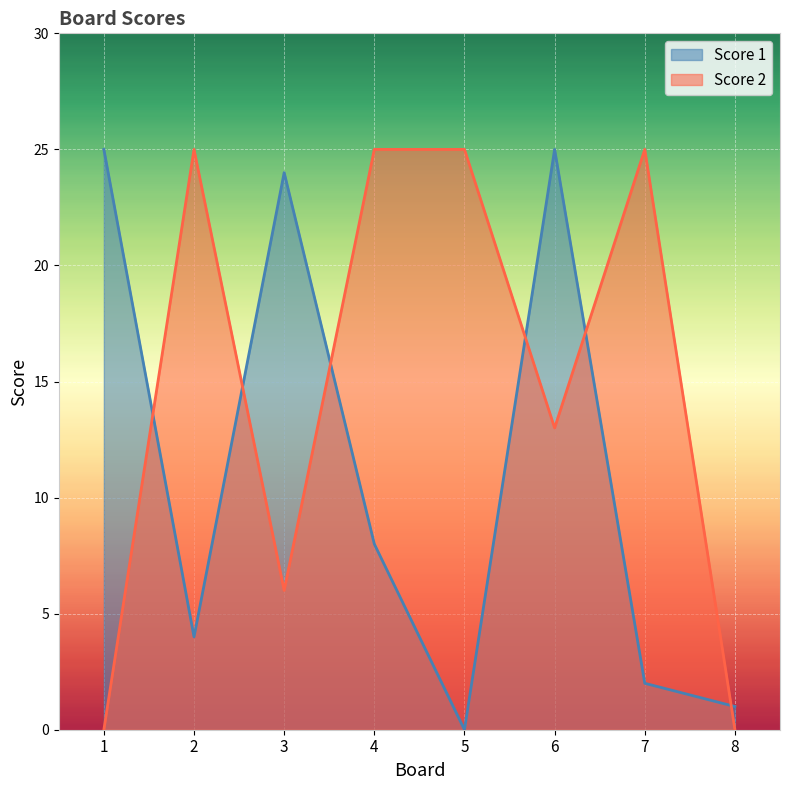

List the series in order of their overall mean, lowest first.

Score 1, Score 2